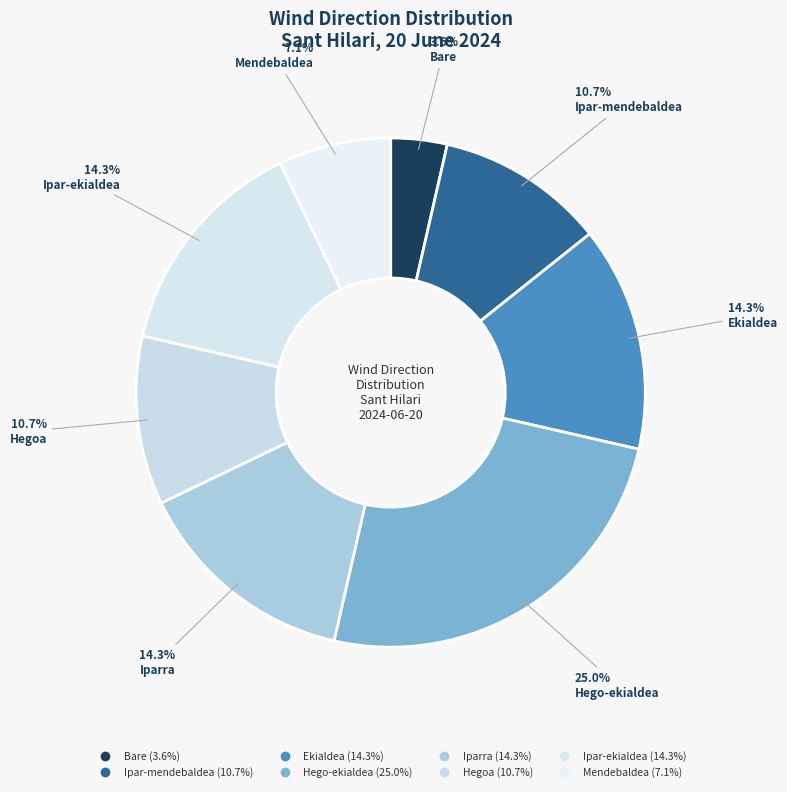

Is Ipar-mendebaldea the majority of the pie?

No